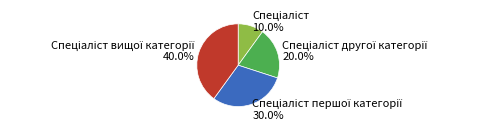

Does any single category account for the majority?

No